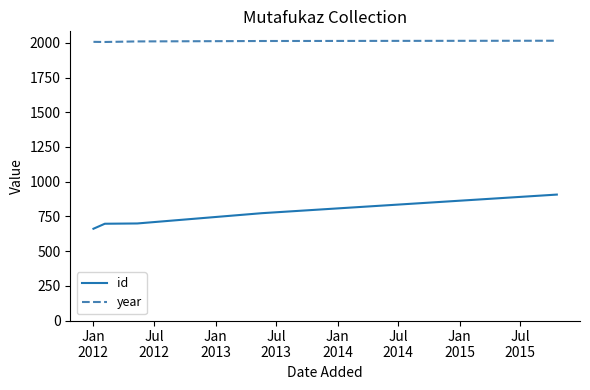

Which series has the widest spread of values?

id